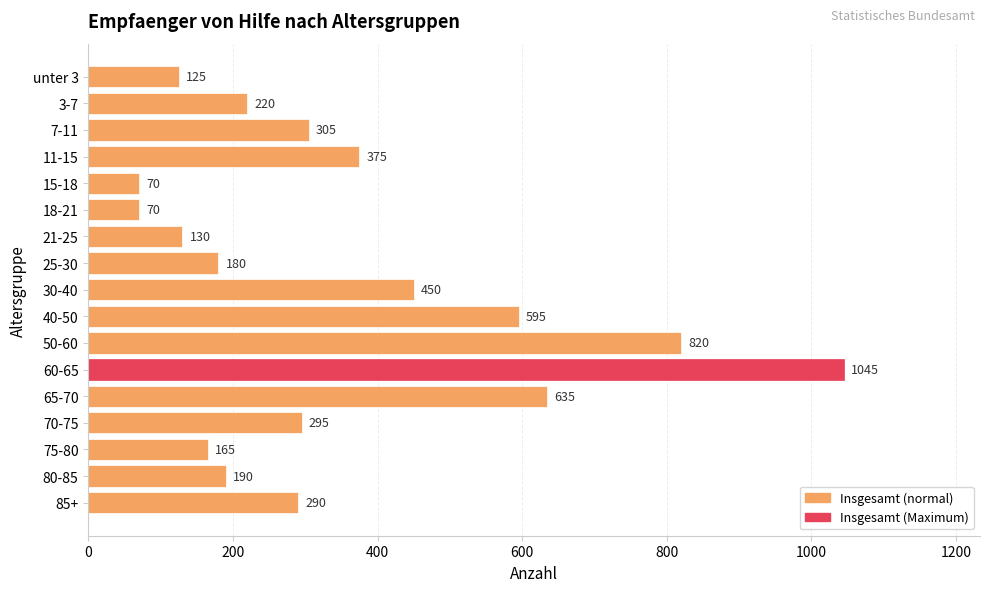

What is the change in value from unter 3 to 60-65?

+920